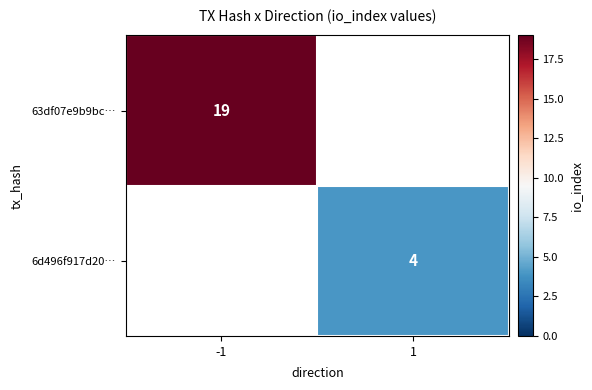

The value of 6d496f917d20… at 1 is 4. True or false?

True